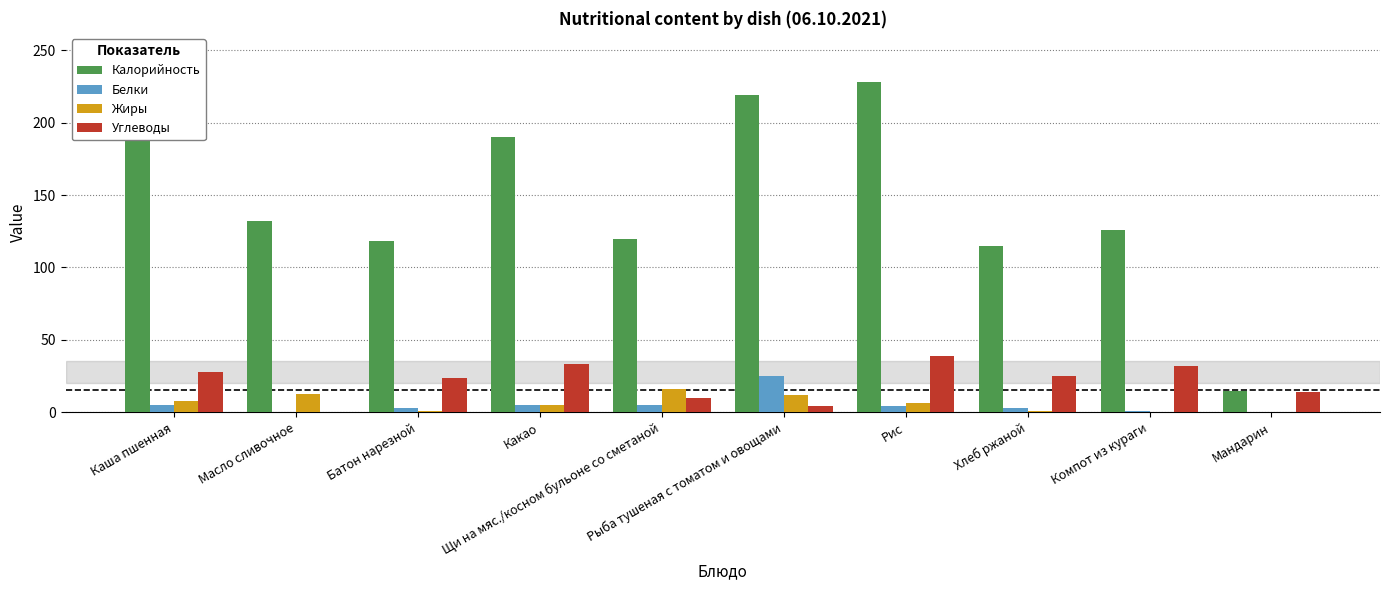

Read the Калорийность value at Рис.

228.0